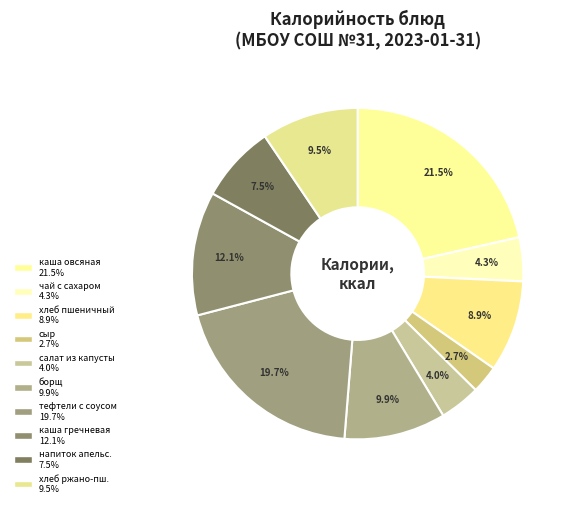

How many segments does this pie chart have?

10